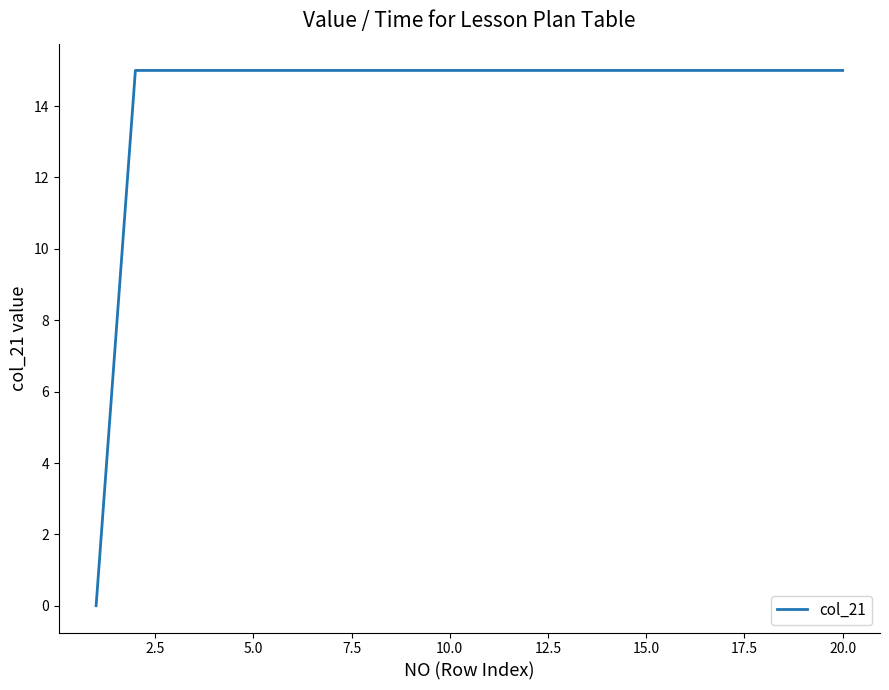

What is the greatest value displayed?

15